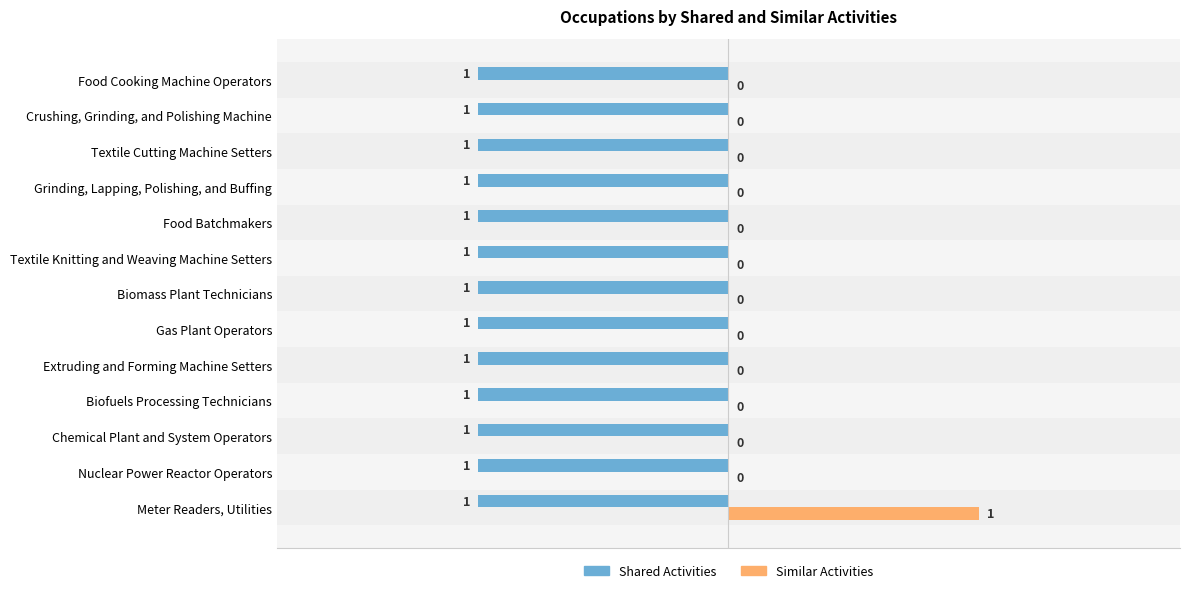

Which series has the largest total across all categories?

Similar Activities